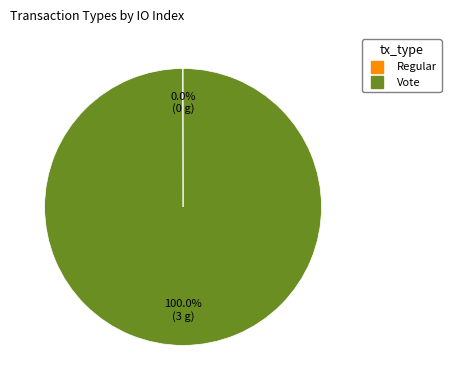

Does Vote account for over 50% of the chart?

Yes